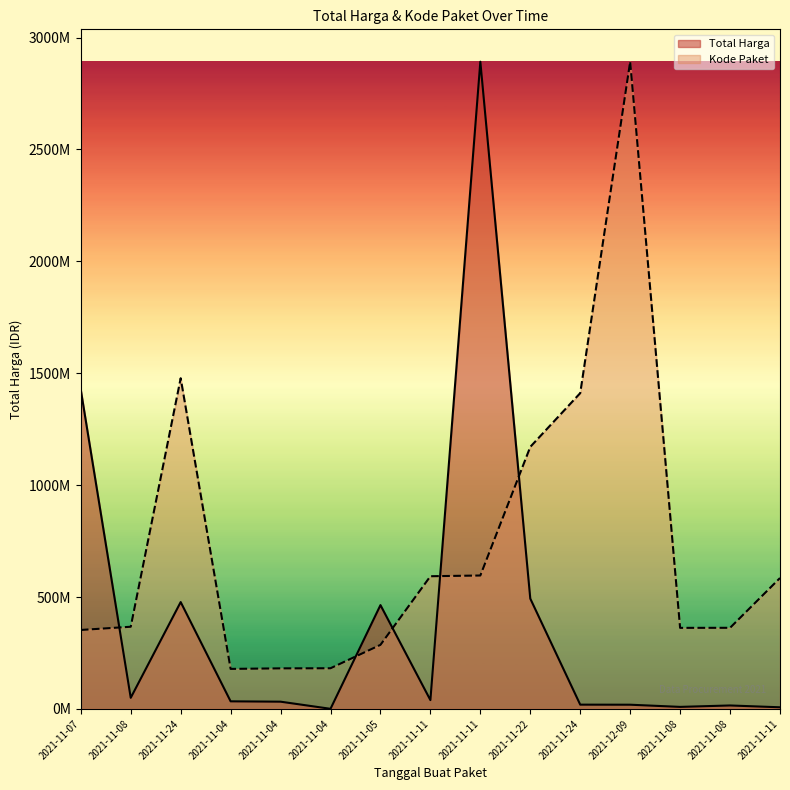

Between 2021-11-11 and 2021-11-11, which series saw the biggest shift?

Total Harga